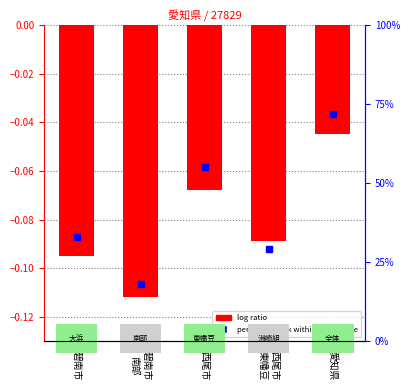

What is the sum of the values at 碧南市
南部 and 碧南市?

-0.2